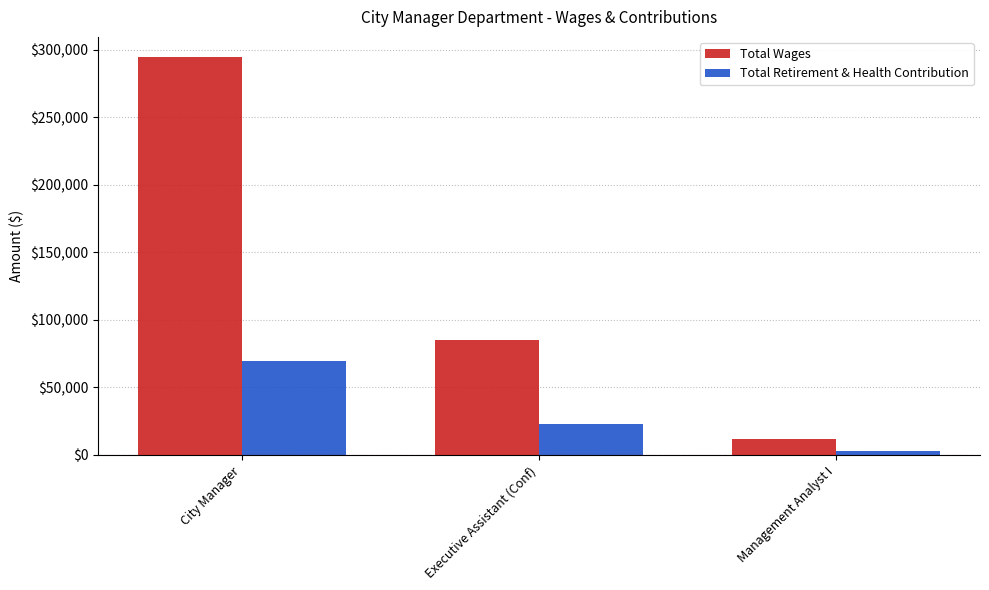

What is the label of the 3rd bar from the right?

City Manager